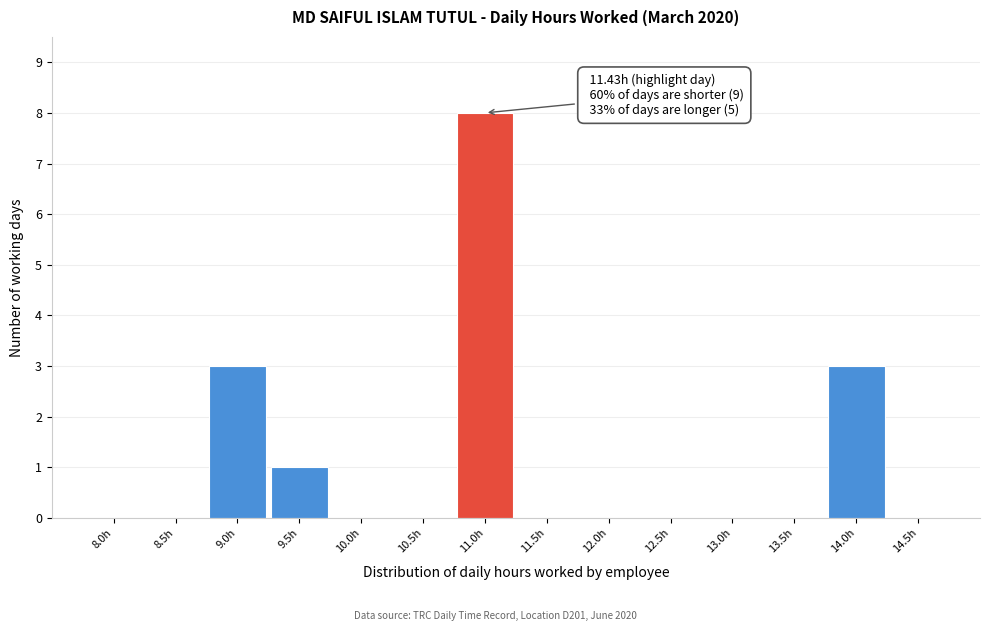

Reading left to right, what are all the values shown in this chart?

8.0h=0	8.5h=0	9.0h=3	9.5h=1	10.0h=0	10.5h=0	11.0h=8	11.5h=0	12.0h=0	12.5h=0	13.0h=0	13.5h=0	14.0h=3	14.5h=0